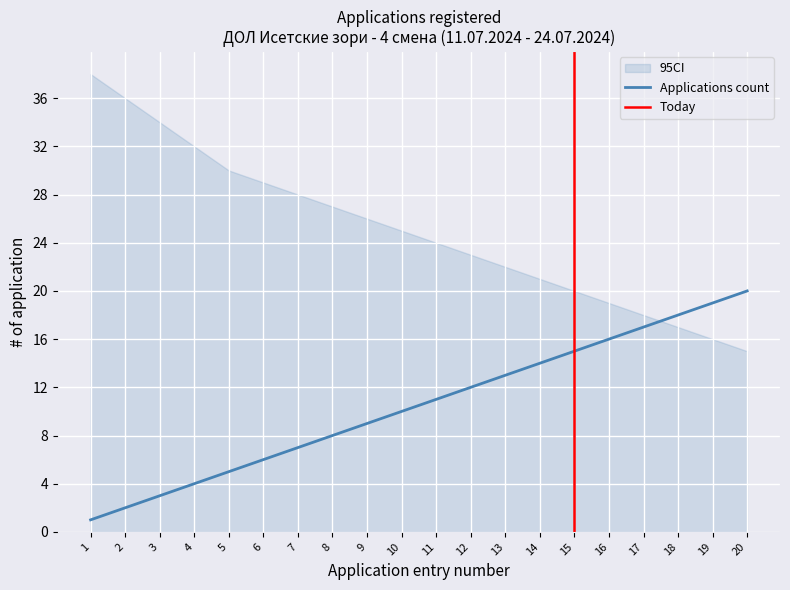

Where is the data nearest to the value 10?

10